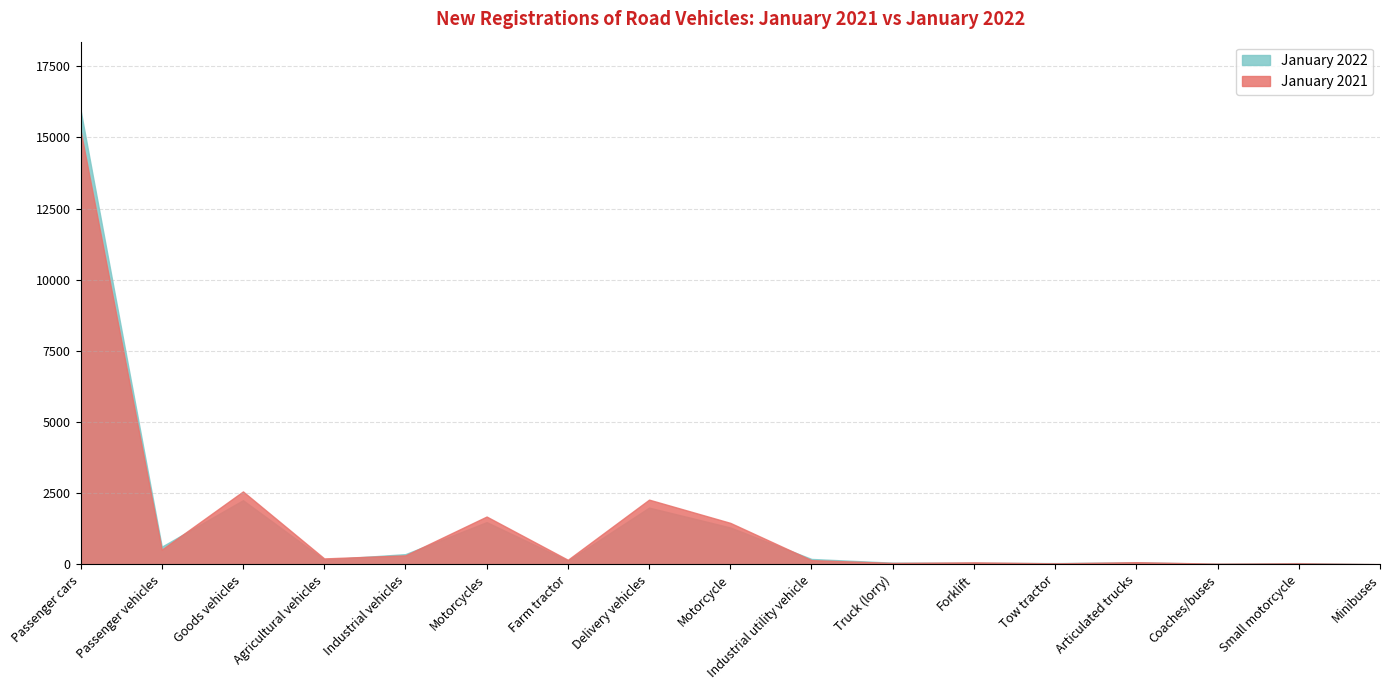

The value of January 2021 at Small motorcycle is 41. True or false?

True